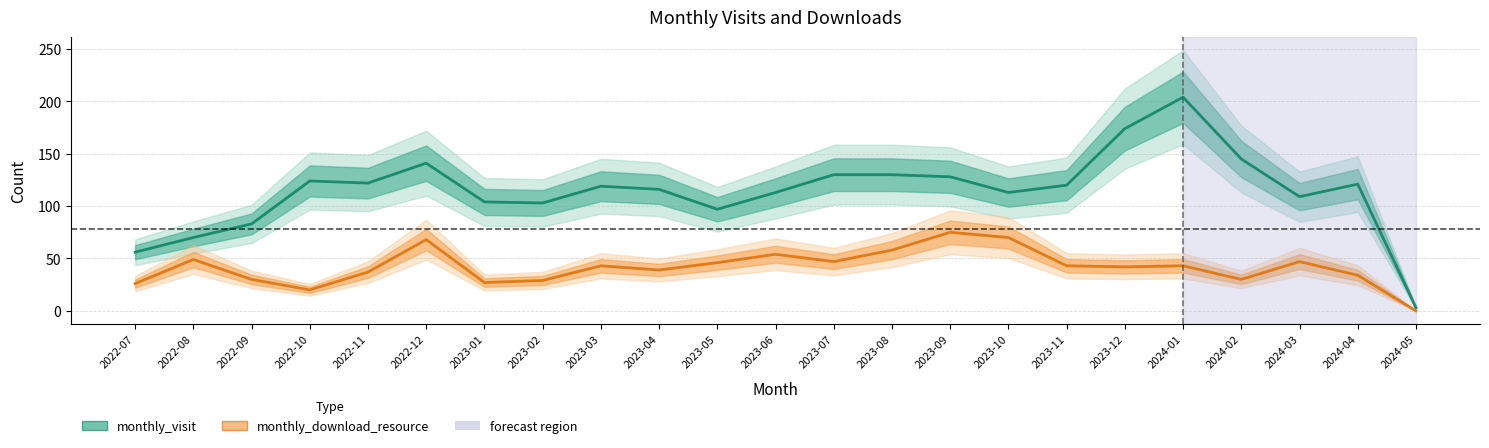

What are all the series names shown in the legend?

monthly_visit, monthly_download_resource